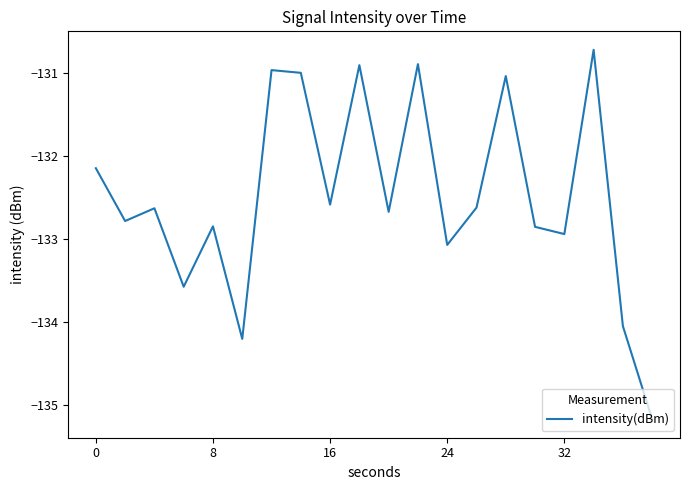

What is the difference between the maximum and minimum values?

4.5